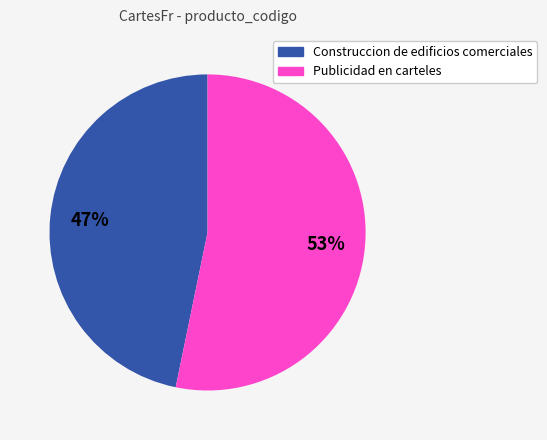

To the nearest percent, what percentage of the pie is Construccion de edificios comerciales?

47%